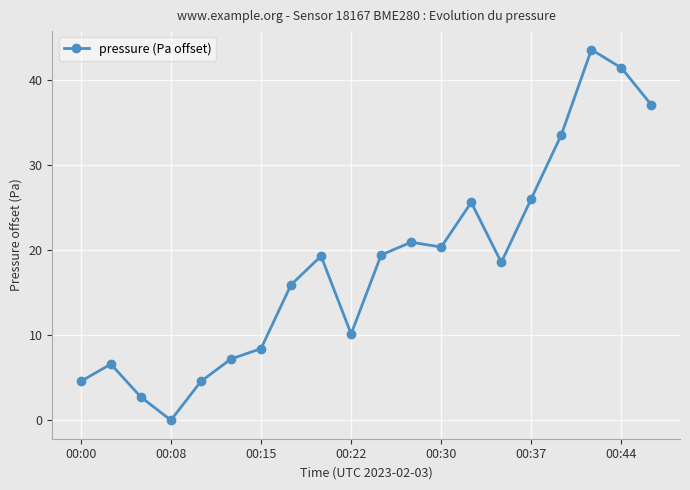

What is the average value?

18.3